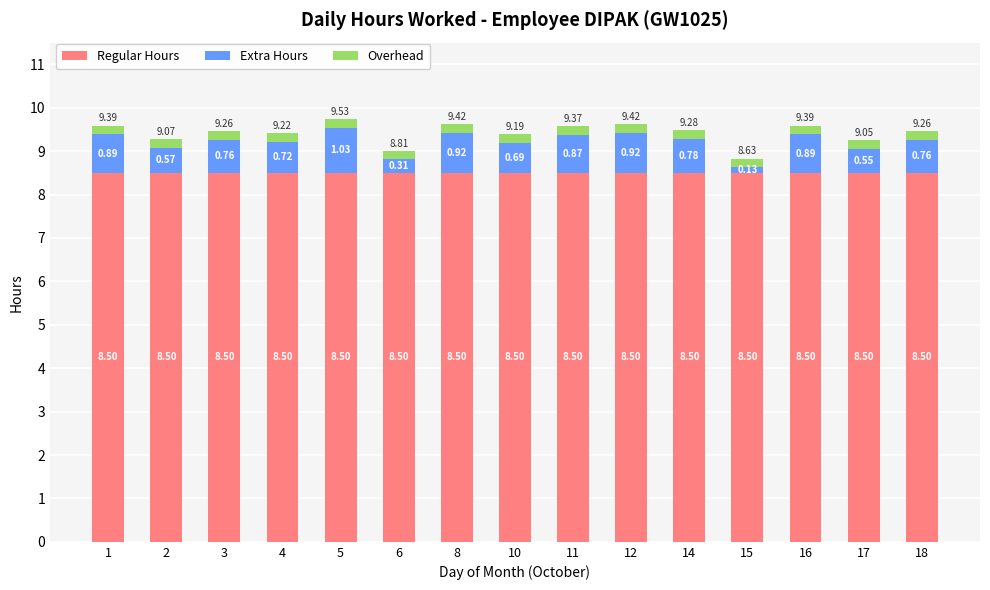

What is the total value across all series at 11?

9.6